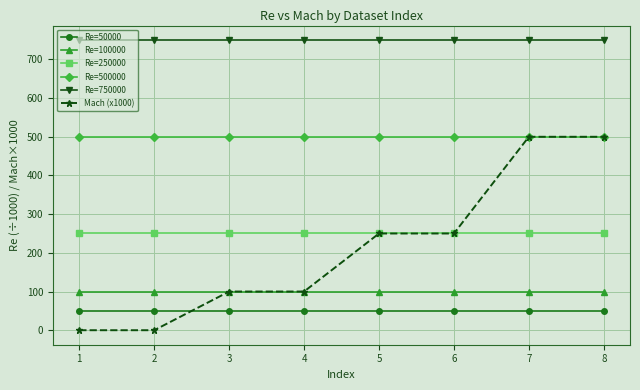

Is the value of Re=50000 at 7 greater than the value of Re=100000 at 3?

No